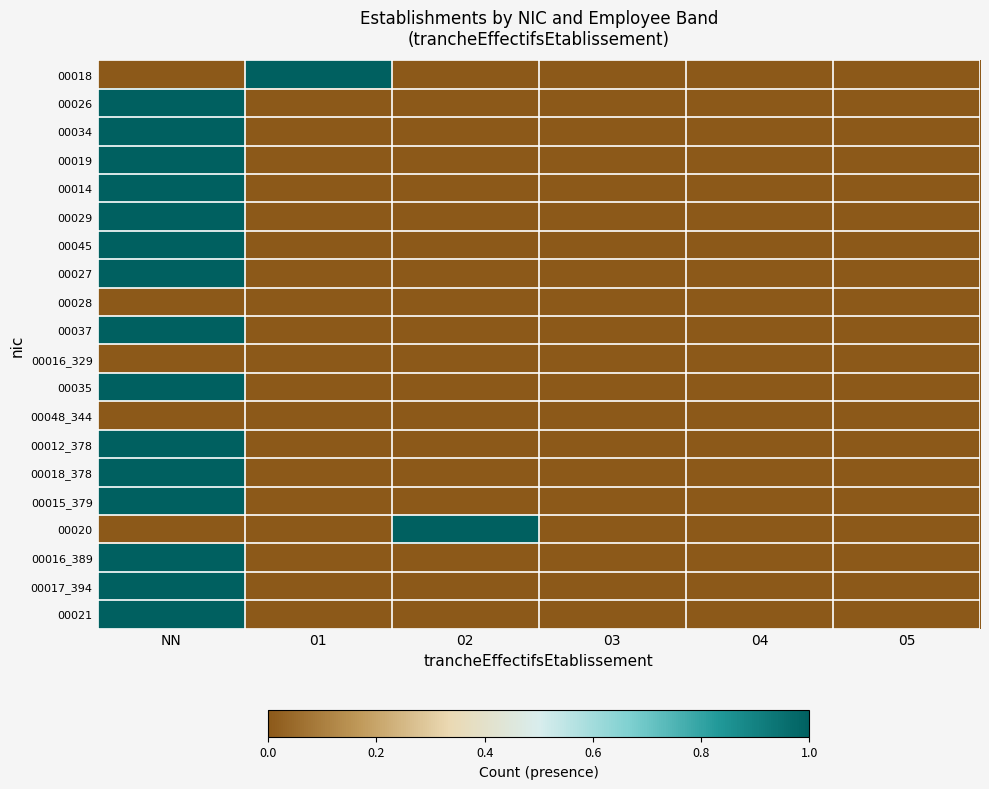

Which series has the widest spread of values?

00018